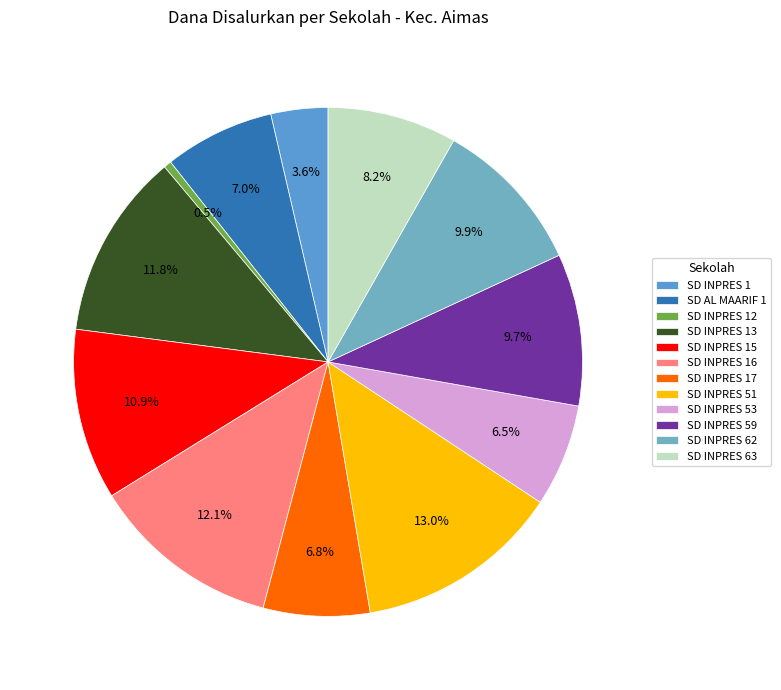

To the nearest percent, what is the difference between the SD AL MAARIF 1 and SD INPRES 1 slice percentages?

3%